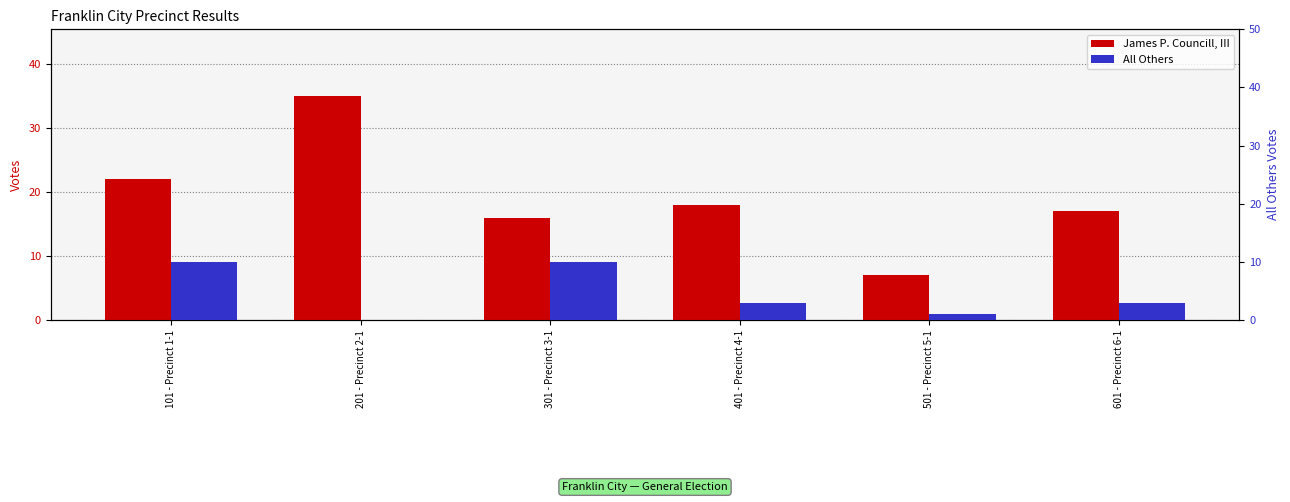

At which label is All Others closest to 5?

401 - Precinct 4-1